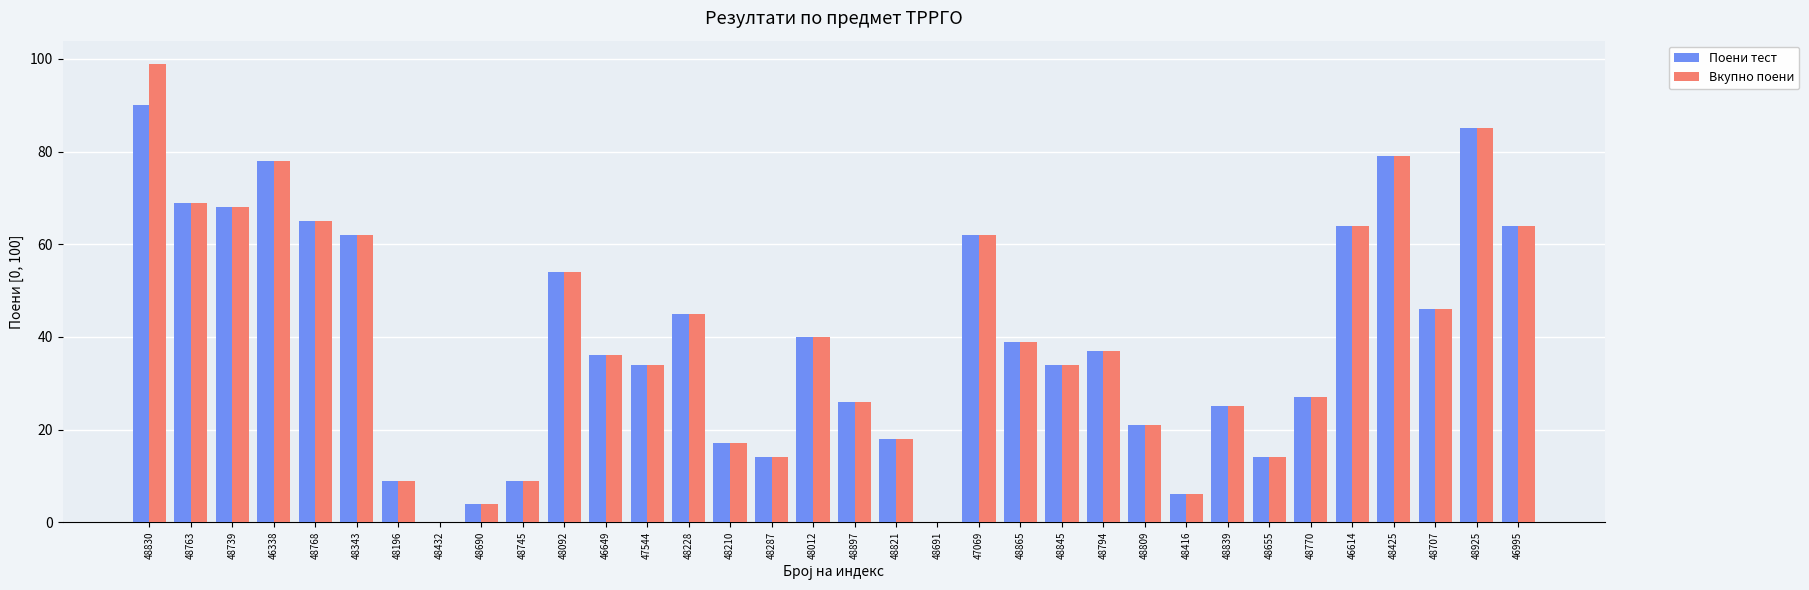

What is the maximum value for Вкупно поени?

99